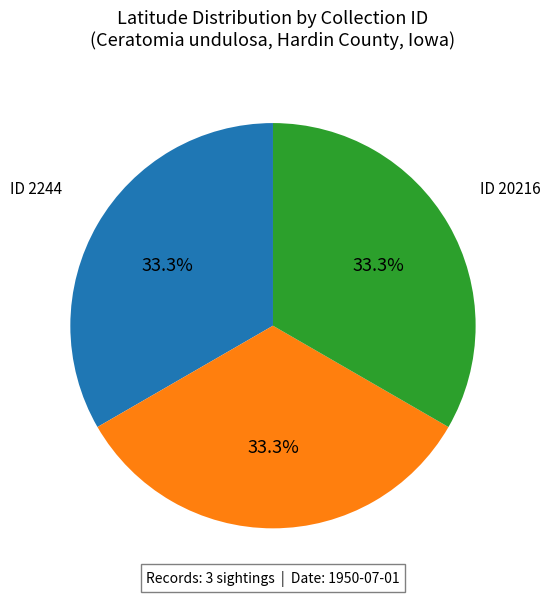

Does any single category account for the majority?

No